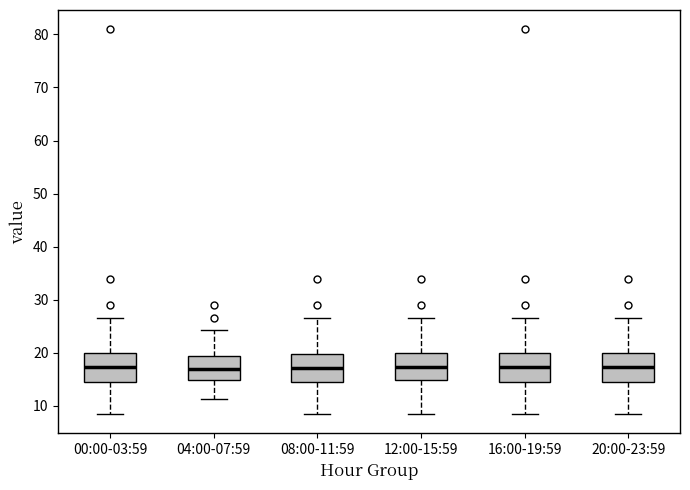

Reading left to right, transcribe this box plot: for each box, give where its median line is, the range the box spans, and where its two whiskers end, as read against the y-axis. The values are not printed on the chart, so give them approximately, as read against the axis.

00:00-03:59: median 17, box 14 to 20, whiskers 8 to 27
04:00-07:59: median 17, box 15 to 19, whiskers 11 to 24
08:00-11:59: median 17, box 14 to 20, whiskers 8 to 27
12:00-15:59: median 17, box 15 to 20, whiskers 8 to 27
16:00-19:59: median 17, box 14 to 20, whiskers 8 to 27
20:00-23:59: median 17, box 14 to 20, whiskers 8 to 27